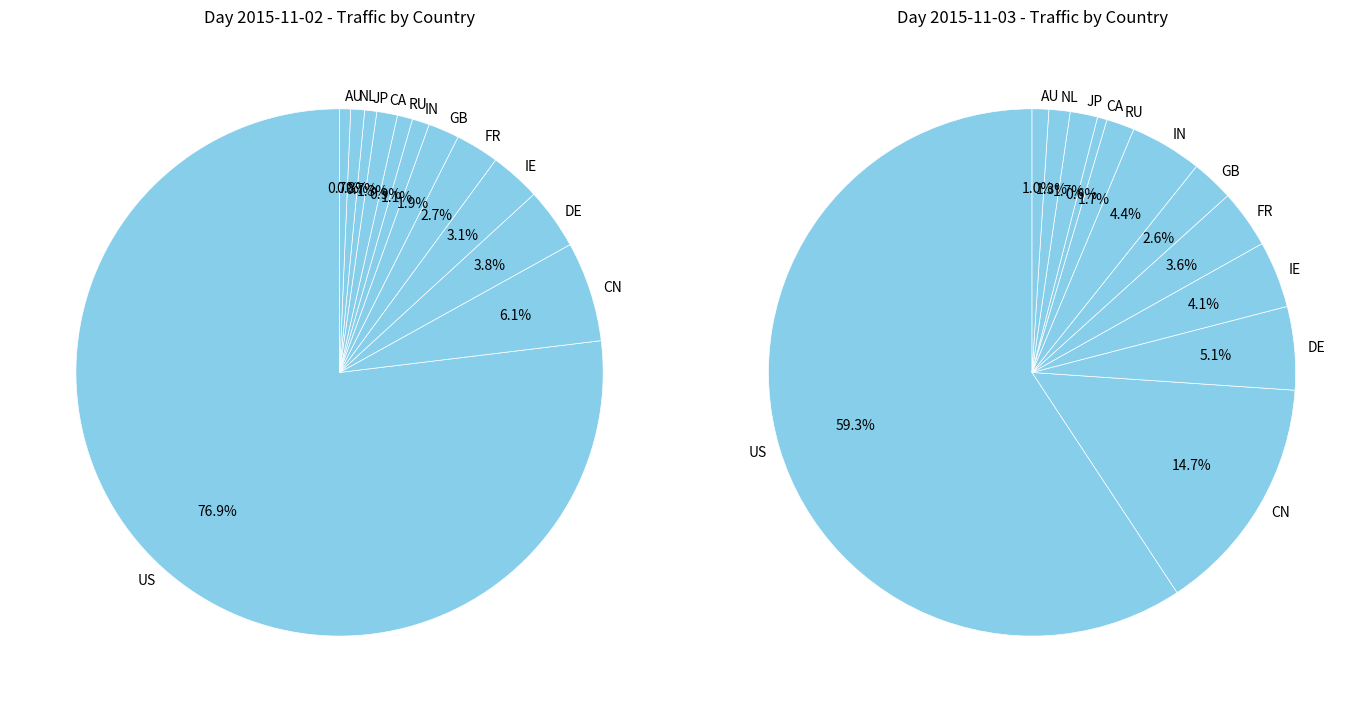

Which has a higher value, CN or GB?

CN